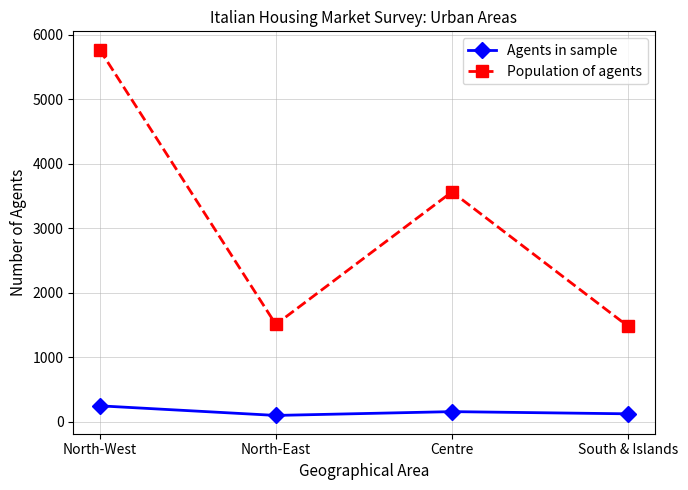

The Population of agents series shows 1510 at North-East. True or false?

True